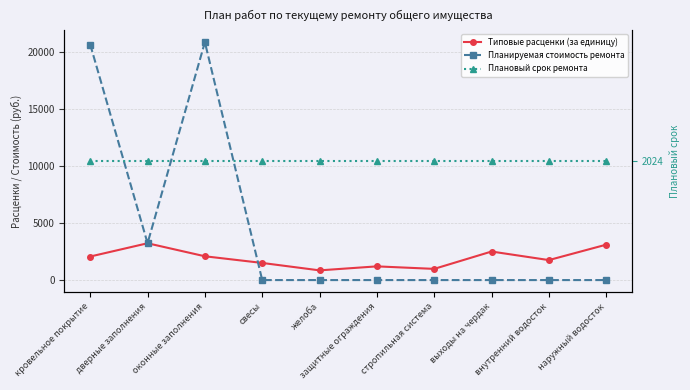

Which has a higher value, наружный водосток or кровельное покрытие?

наружный водосток